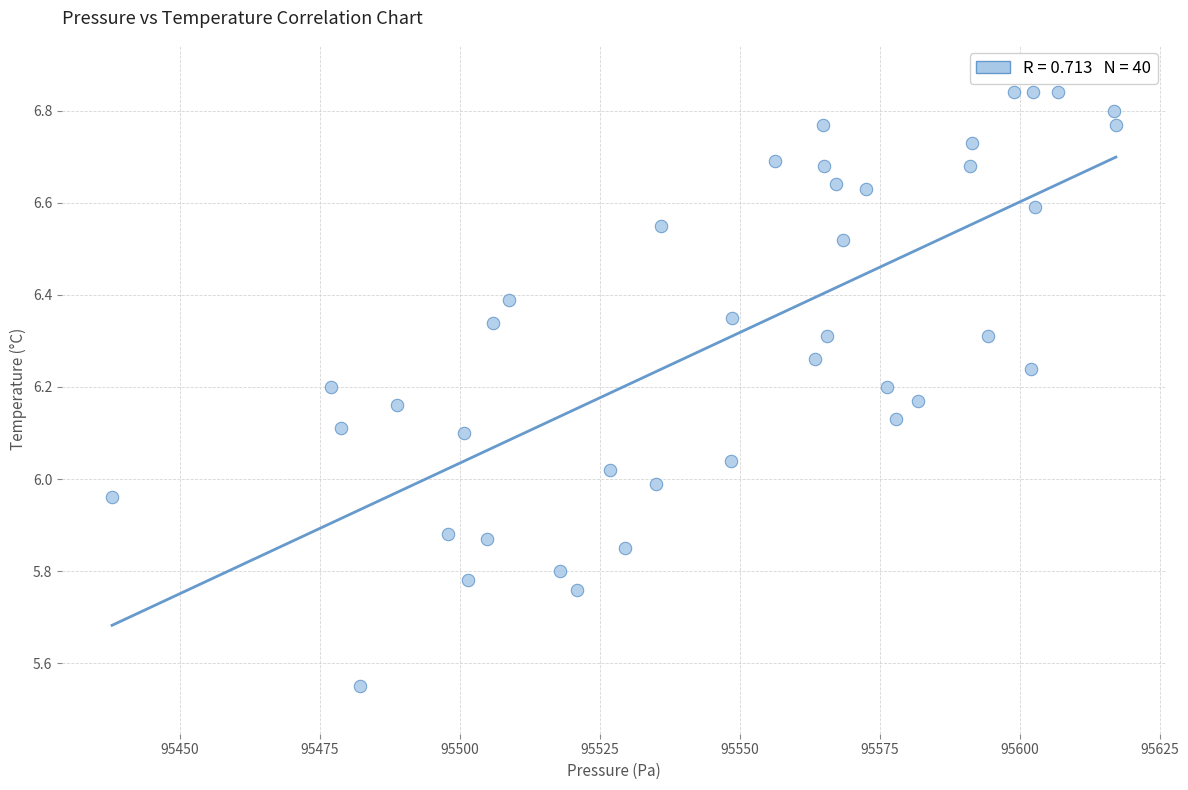

What is the range of Y values (max minus min)?

1.3